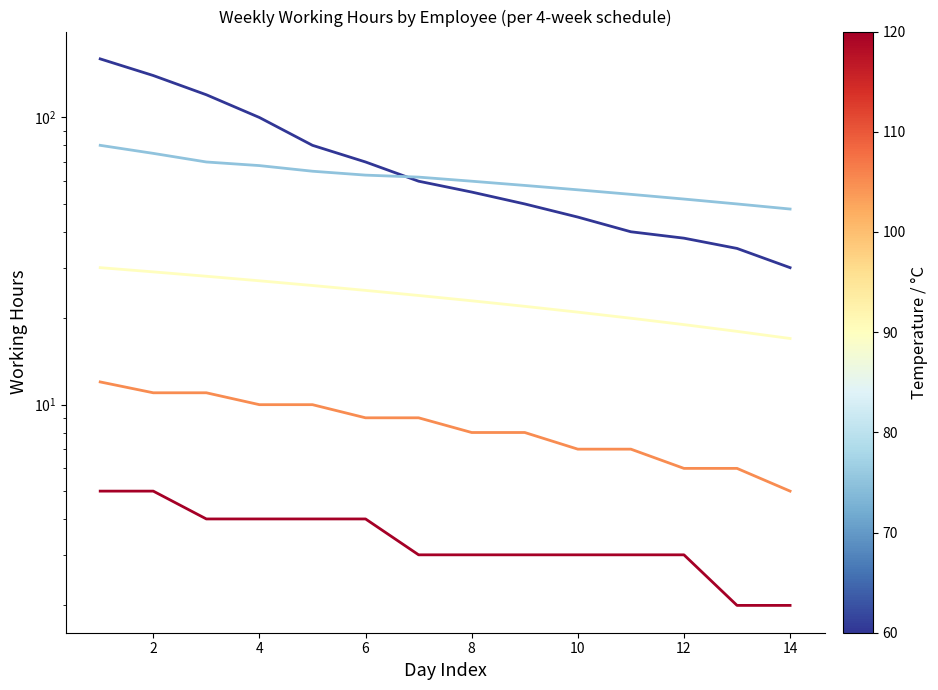

Which series has the largest total across all categories?

Employee 1 (60)